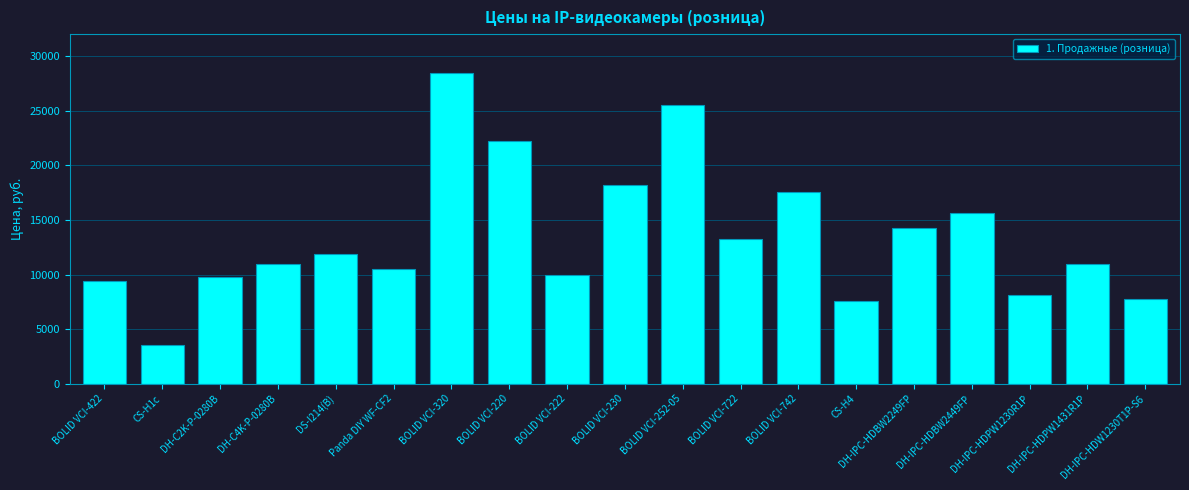

Approximately how many times larger is the value at DH-IPC-HDW1230T1P-S6 compared to DH-IPC-HDBW2249FP?

0.5